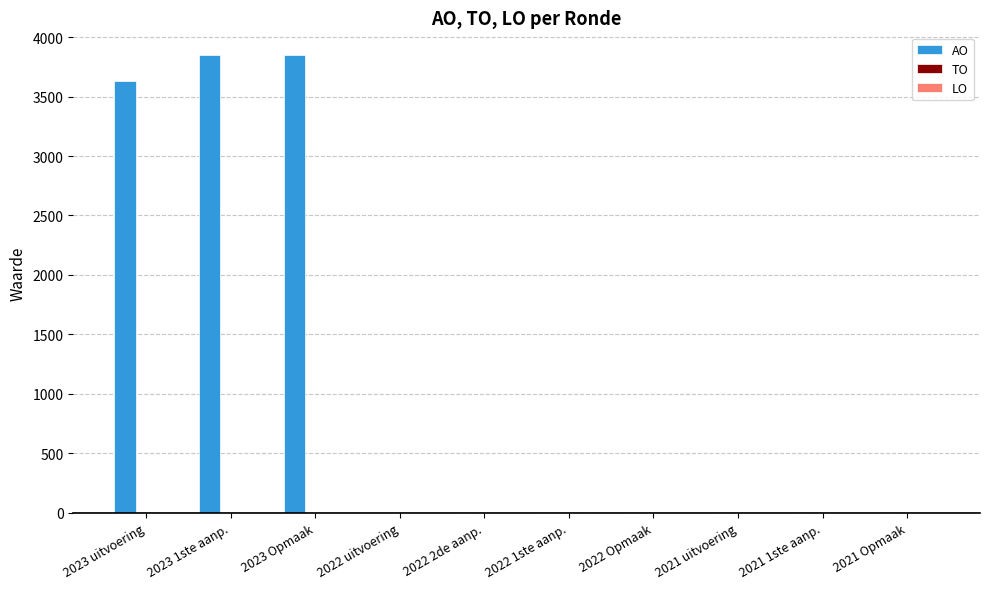

At which label is the value closest to 1924?

2023 uitvoering